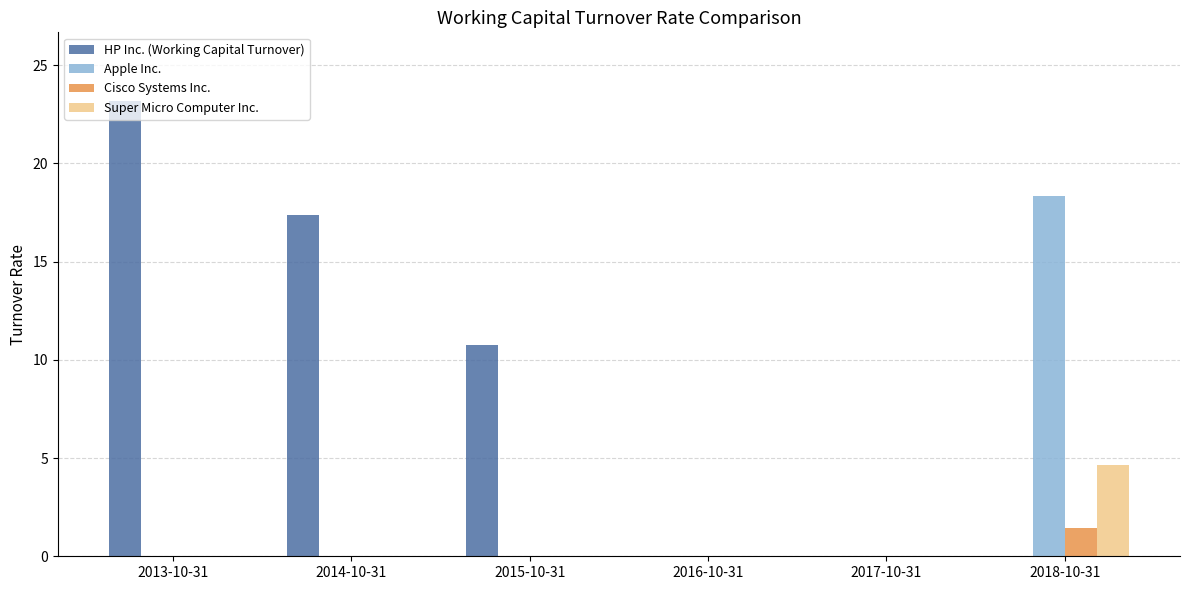

What is the difference between the HP Inc. (Working Capital Turnover) values at 2014-10-31 and 2013-10-31?

5.8